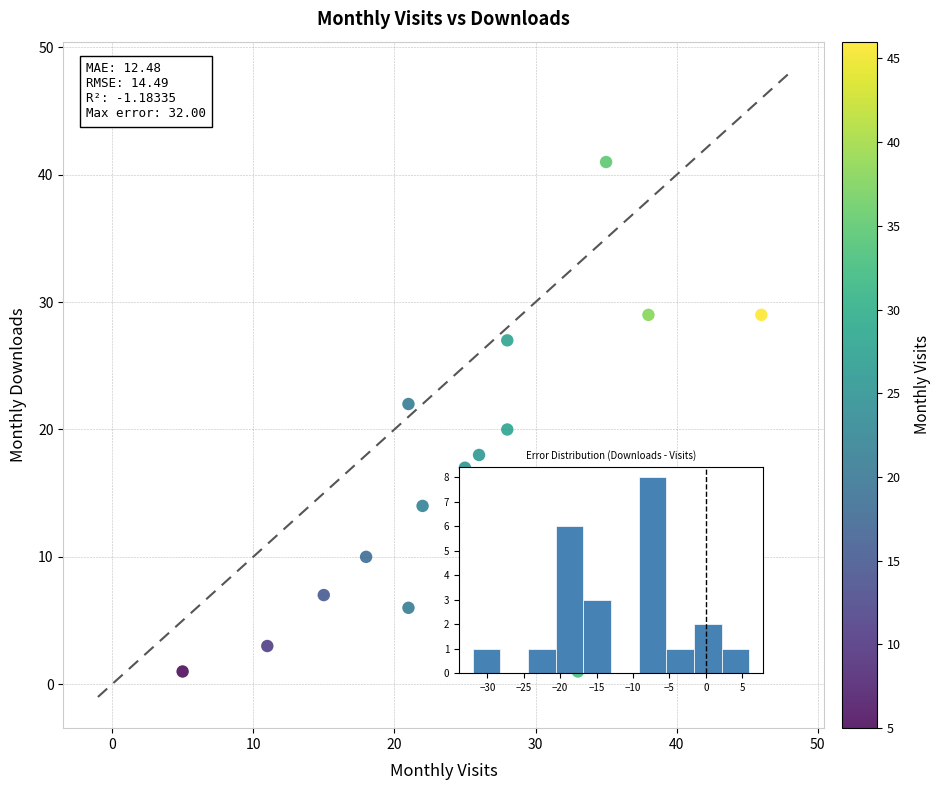

What is the range of X values (max minus min)?

41